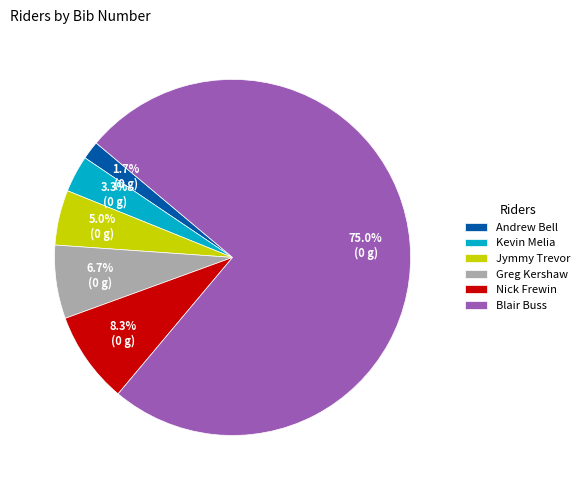

Count the number of slices in the pie.

6